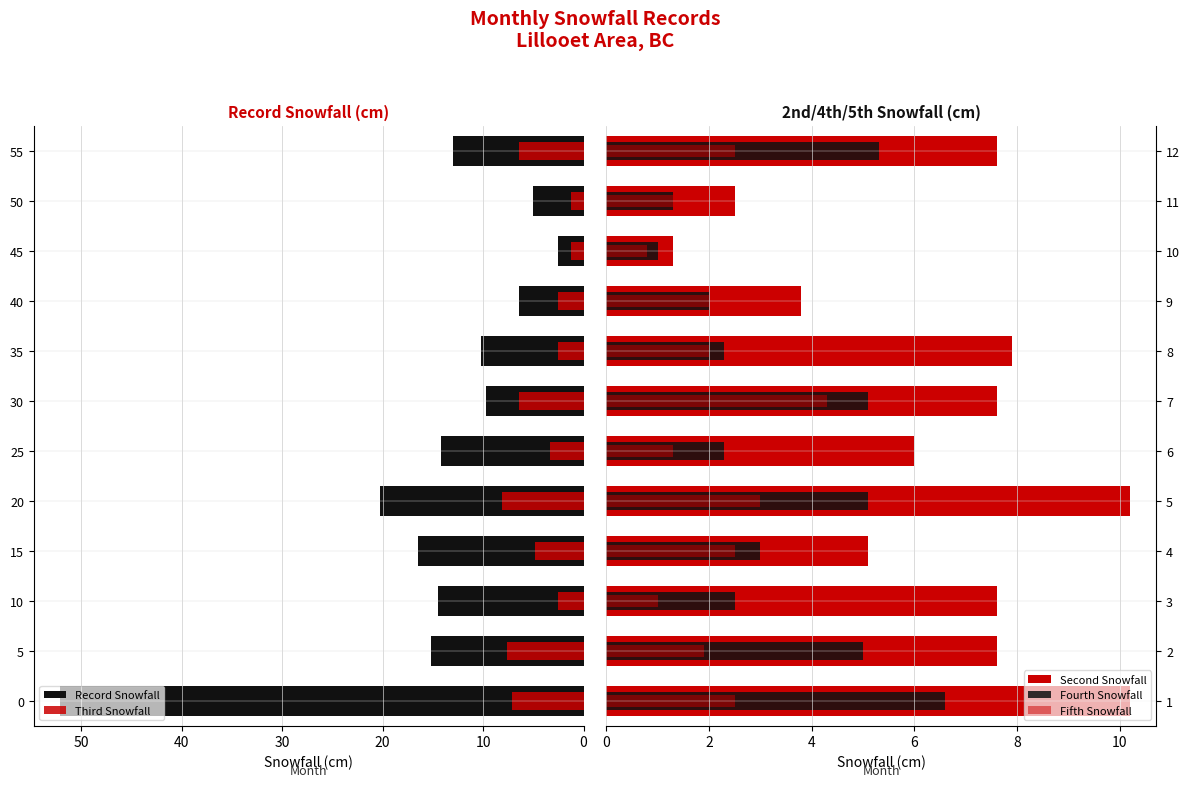

At 0, list the series in order from smallest to largest.

Fifth Snowfall, Fourth Snowfall, Third Snowfall, Second Snowfall, Record Snowfall